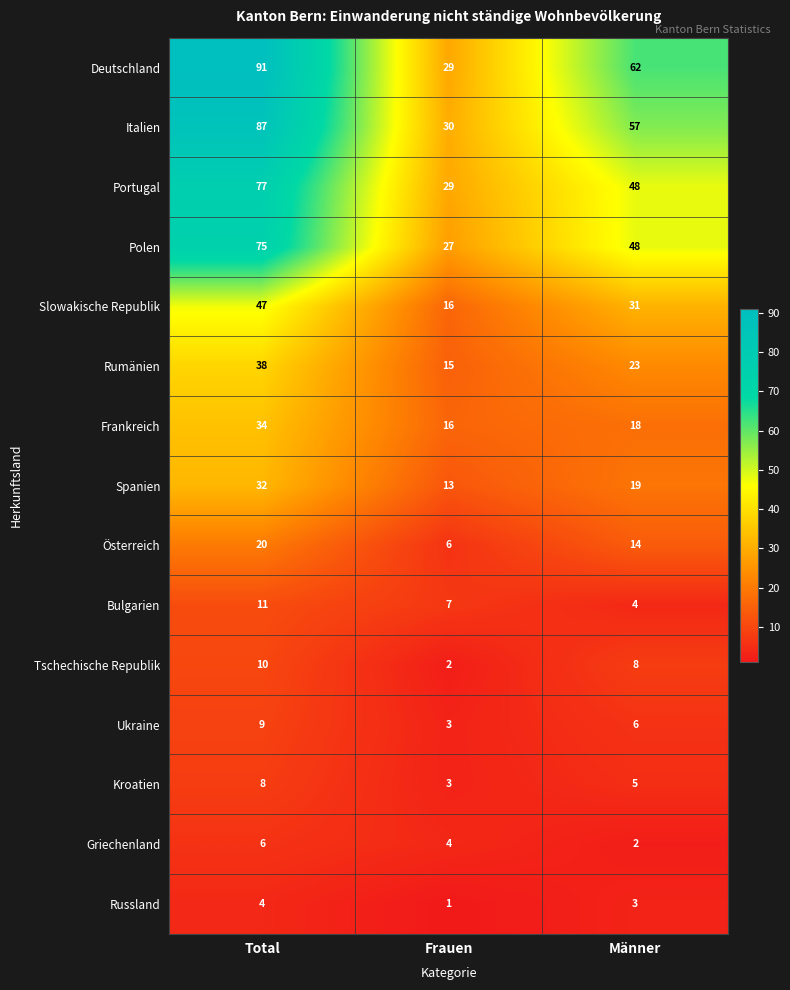

The Kroatien series shows 2 at Total. True or false?

False